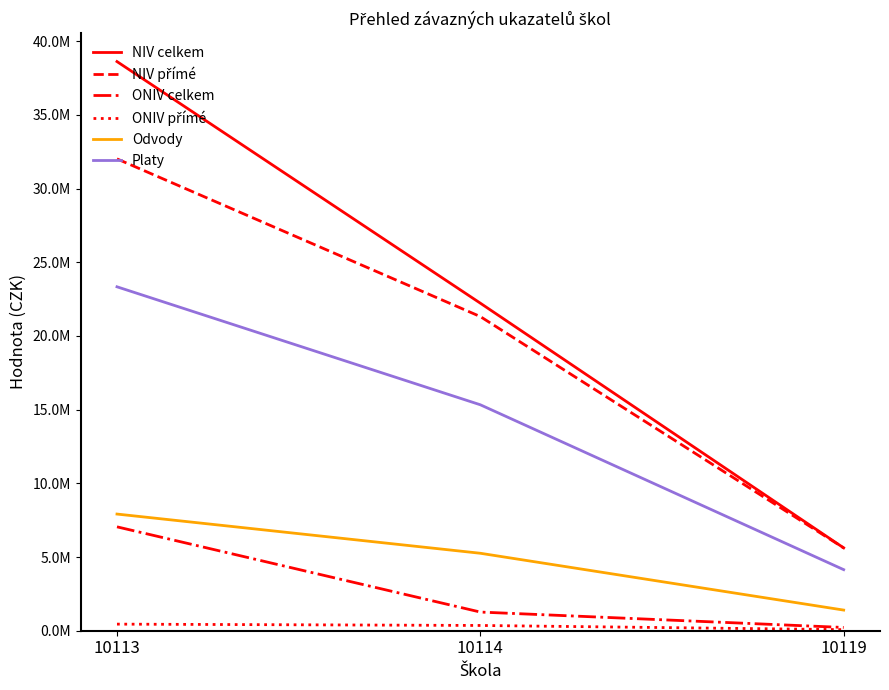

Is this an area chart (filled region under the line)?

No